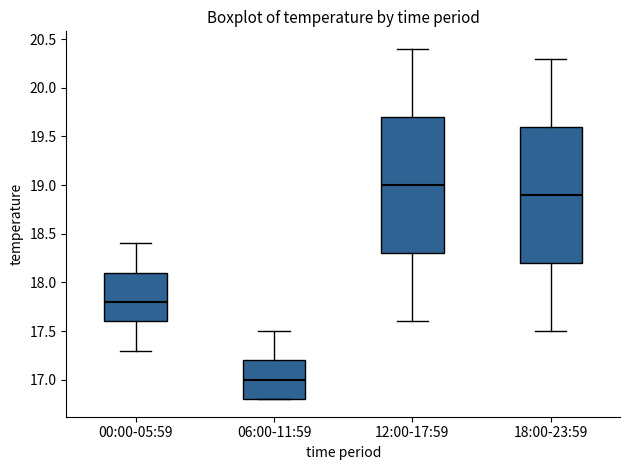

Reading left to right, transcribe this box plot: for each box, give where its median line is, the range the box spans, and where its two whiskers end, as read against the y-axis. The values are not printed on the chart, so give them approximately, as read against the axis.

00:00-05:59: median 17.8, box 17.6 to 18.1, whiskers 17.3 to 18.4
06:00-11:59: median 17.0, box 16.8 to 17.2, whiskers 16.8 to 17.5
12:00-17:59: median 19.0, box 18.3 to 19.7, whiskers 17.6 to 20.4
18:00-23:59: median 18.9, box 18.2 to 19.6, whiskers 17.5 to 20.3